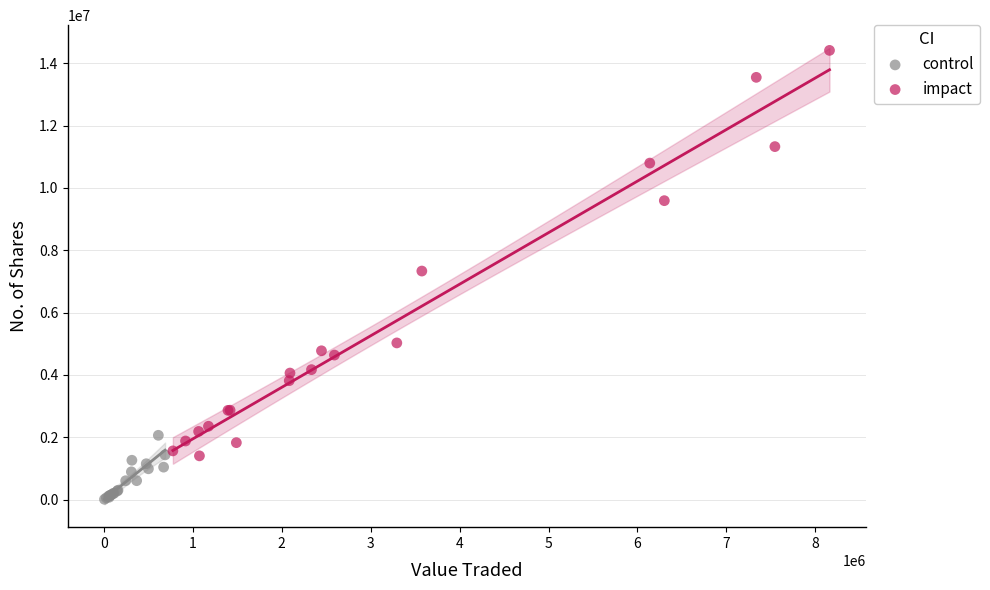

Which series reaches the minimum Y coordinate?

control